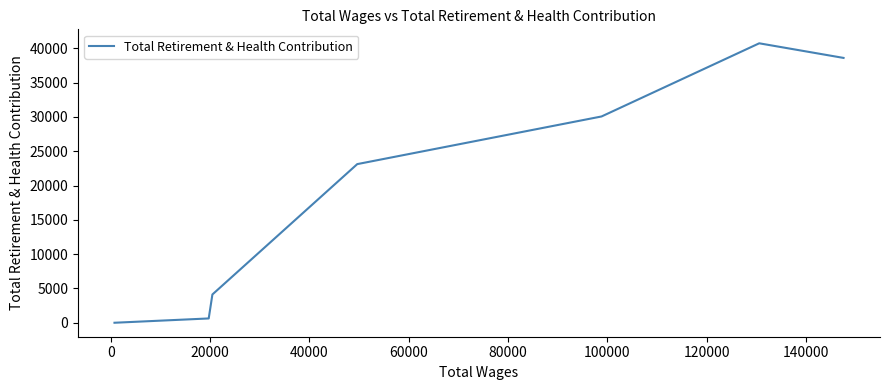

What is the difference between the maximum and minimum values?

40742